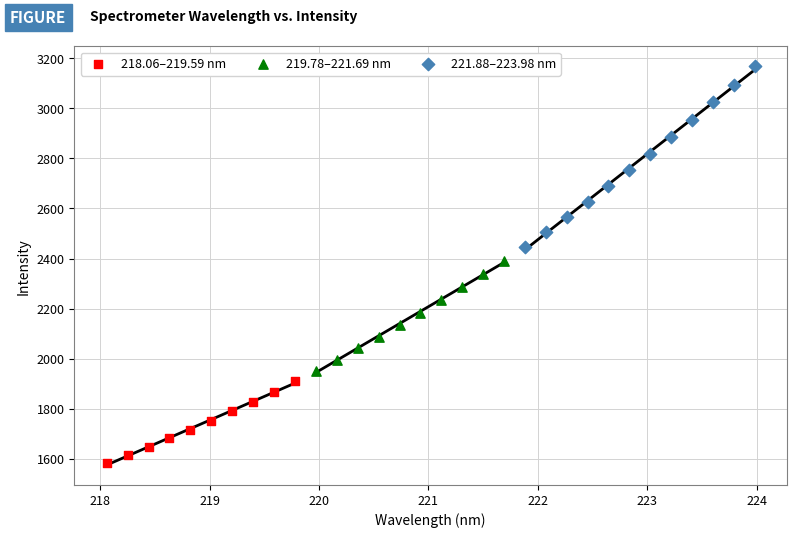

Which series has the widest spread of Y values?

221.88–223.98 nm